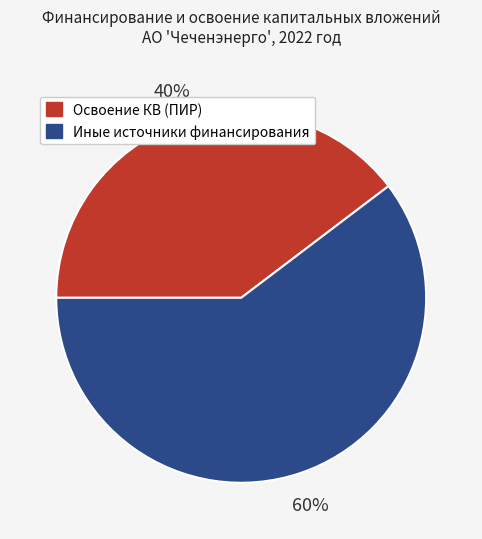

Is there any slice that represents more than half of the pie?

Yes